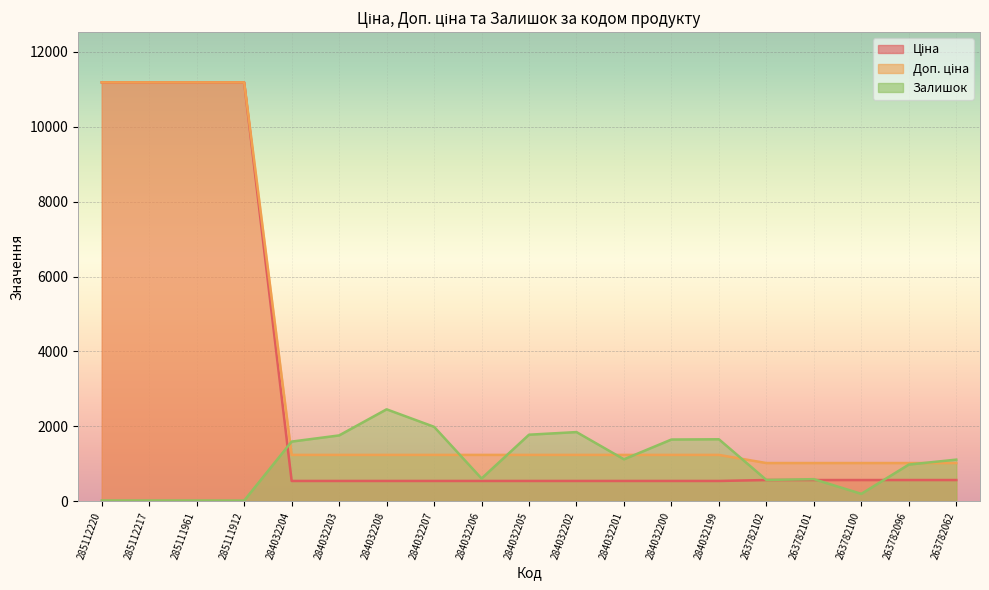

Is it true that Доп. ціна equals 1017.8 at 263782102?

True